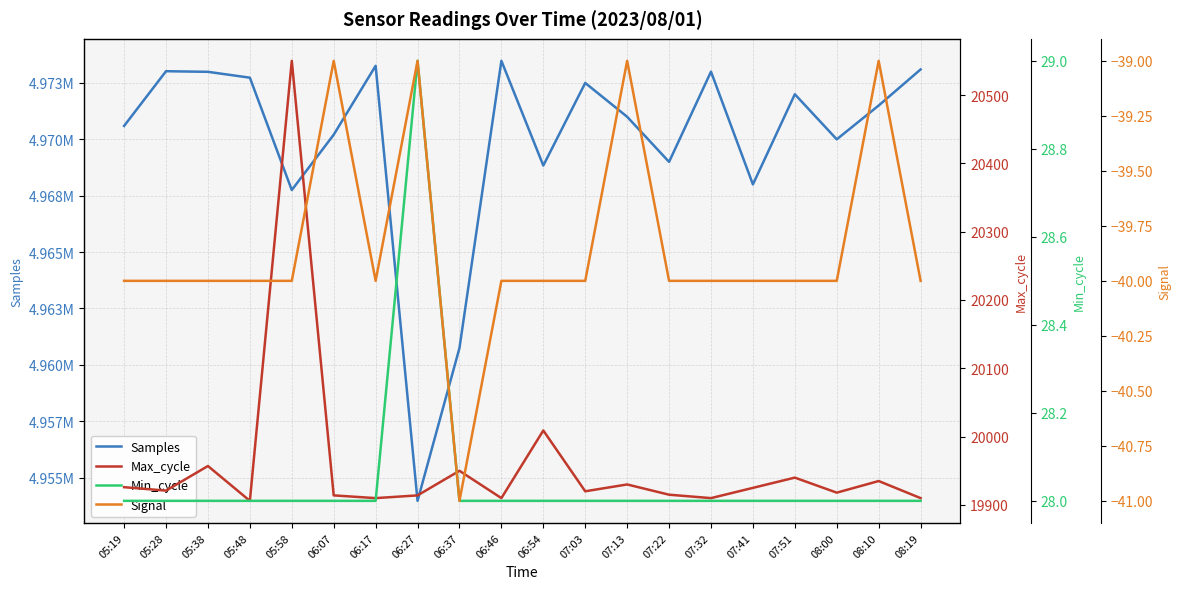

Which category has the highest value in the Samples series?

06:46